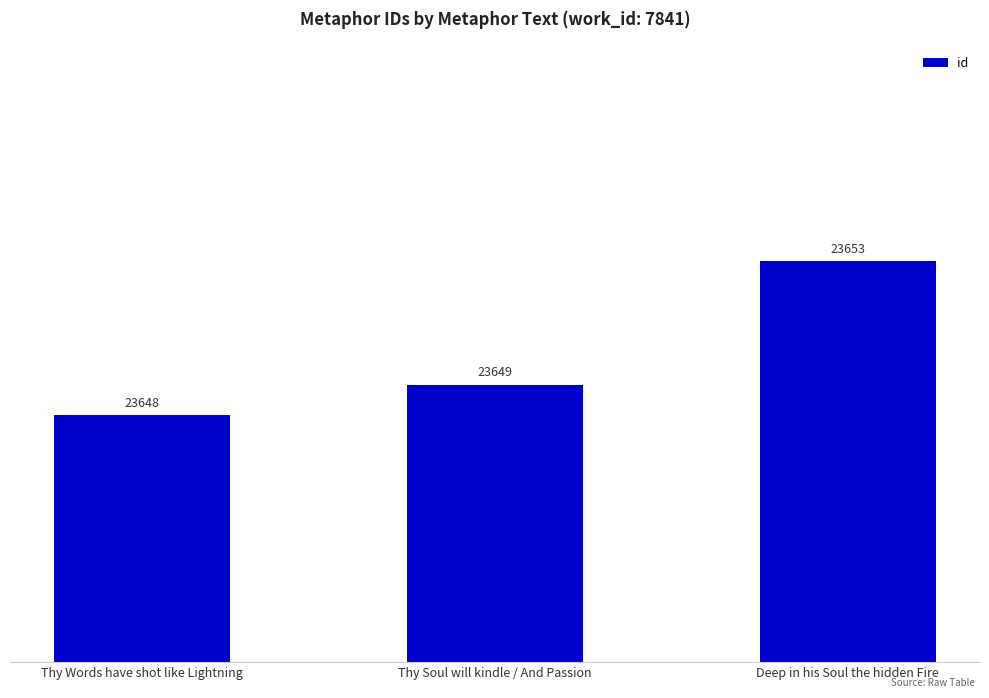

What is the difference between the maximum and minimum values?

5